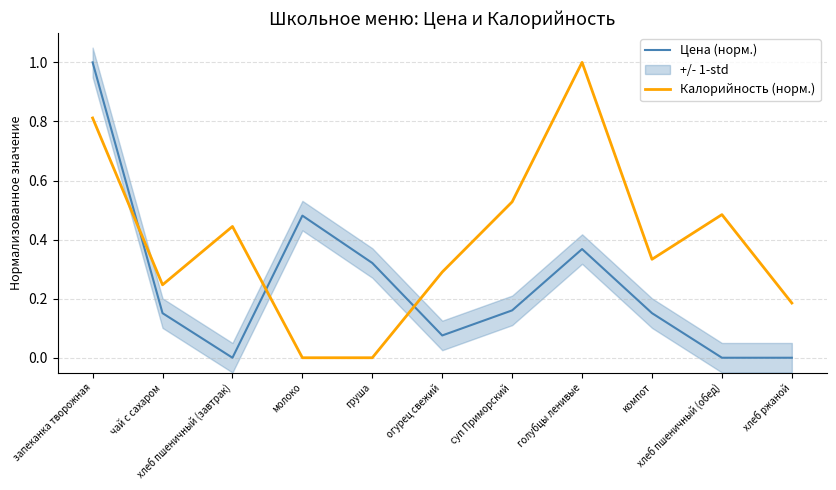

Reading right to left, list all the values displayed in this chart.

Цена (норм.): хлеб ржаной=0.0	хлеб пшеничный (обед)=0.0	компот=0.2	голубцы ленивые=0.4	суп Приморский=0.2	огурец свежий=0.1	груша=0.3	молоко=0.5	хлеб пшеничный (завтрак)=0.0	чай с сахаром=0.2	запеканка творожная=1.0
Калорийность (норм.): хлеб ржаной=0.2	хлеб пшеничный (обед)=0.5	компот=0.3	голубцы ленивые=1.0	суп Приморский=0.5	огурец свежий=0.3	груша=0.0	молоко=0.0	хлеб пшеничный (завтрак)=0.4	чай с сахаром=0.2	запеканка творожная=0.8